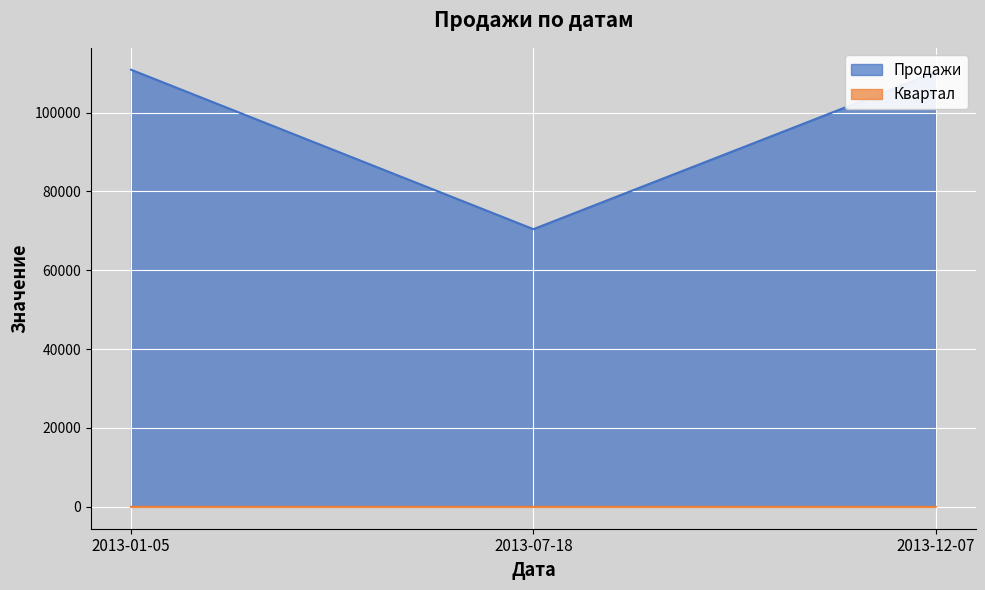

The Квартал series shows 3 at 2013-12-07. True or false?

False